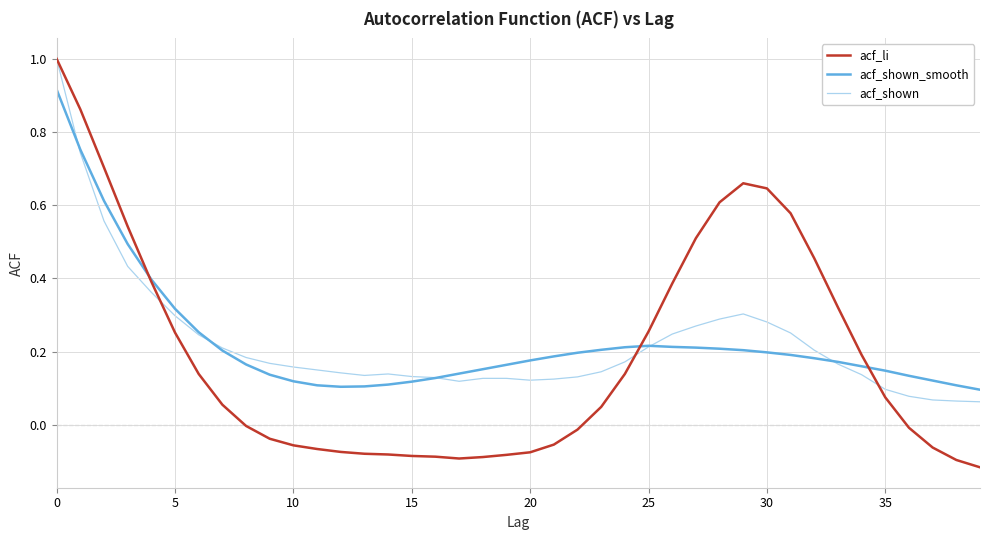

What is the greatest value displayed?

1.0